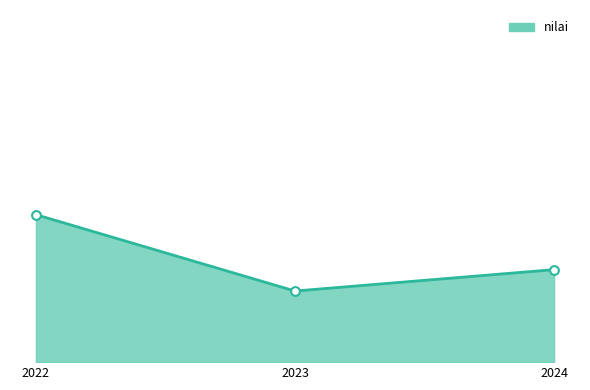

What is the change in value from 2023 to 2024?

+19.5